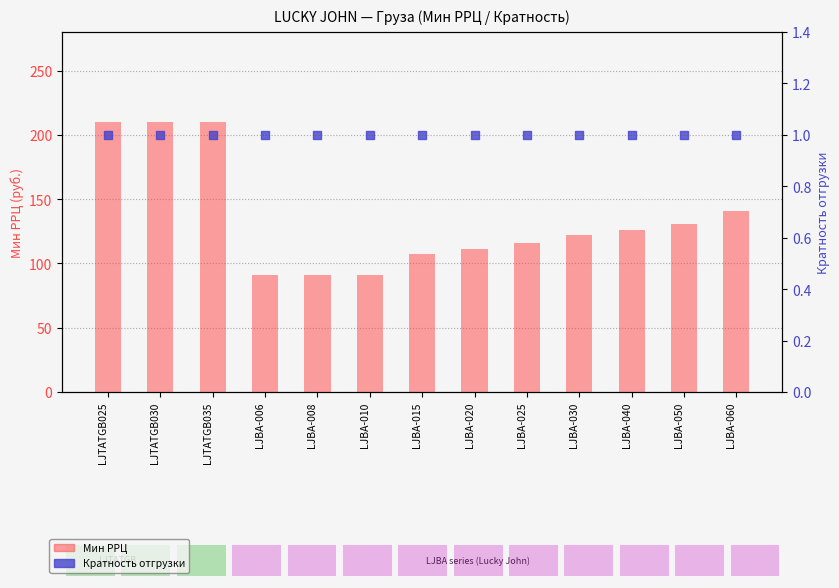

Which series reaches the maximum Y coordinate?

Мин РРЦ